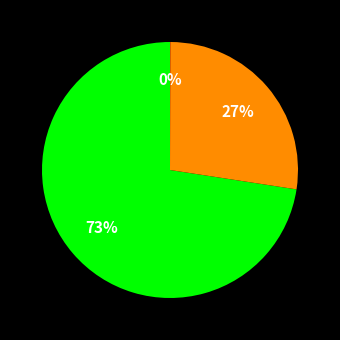

To the nearest percent, what is the average slice percentage?

33%